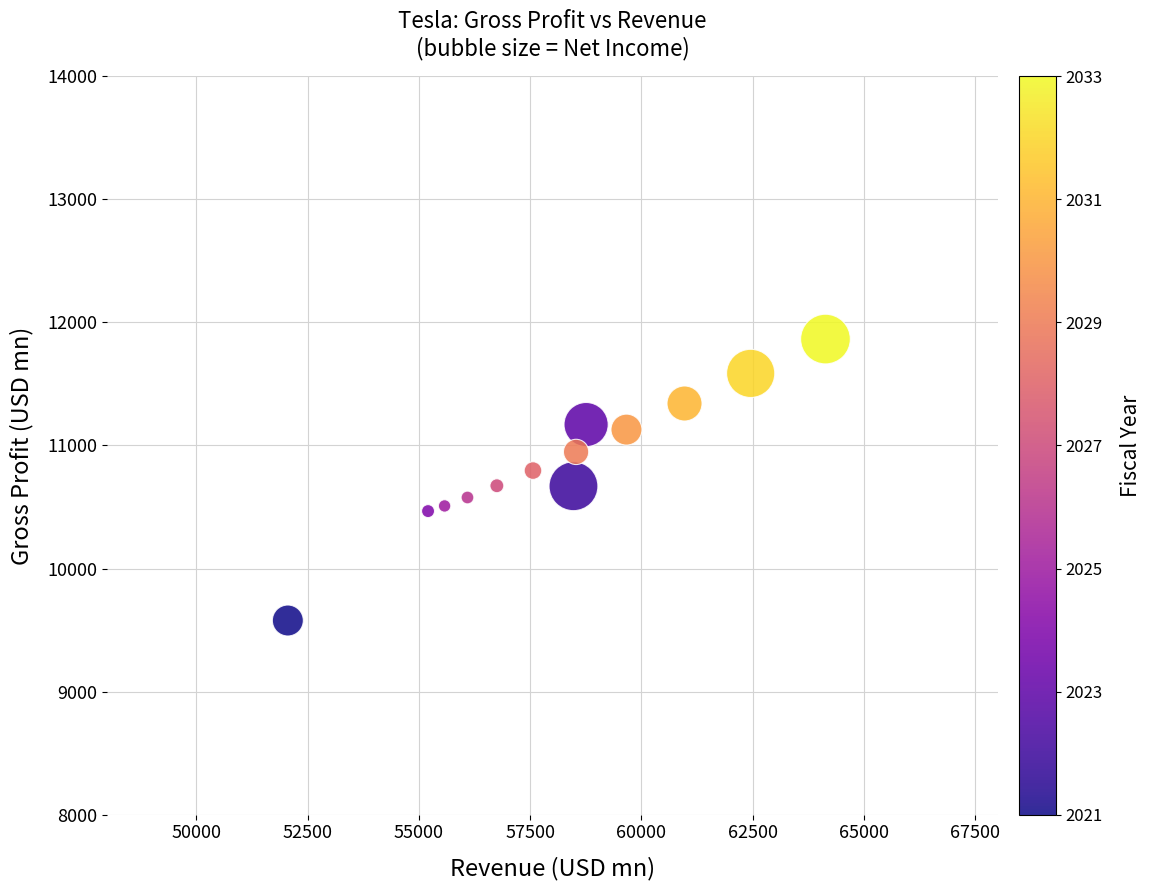

What is the range of Y values (max minus min)?

2286.6